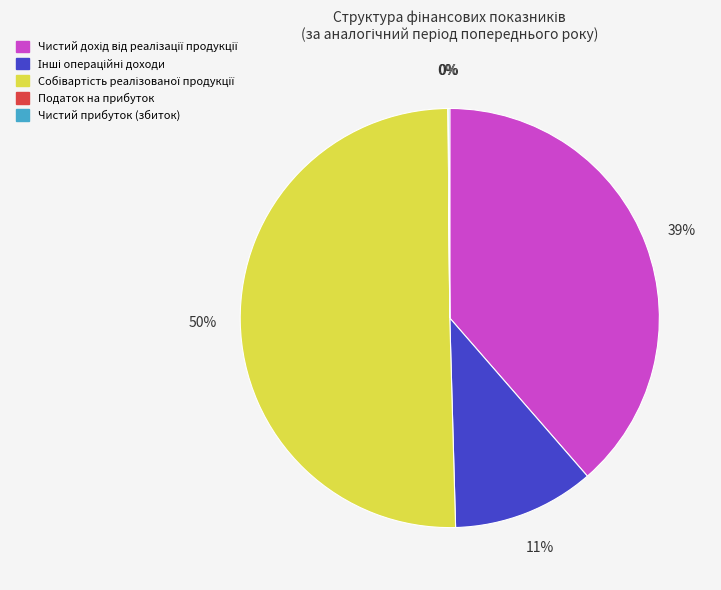

To the nearest percent, what is the difference between the largest and smallest slice percentages?

50%